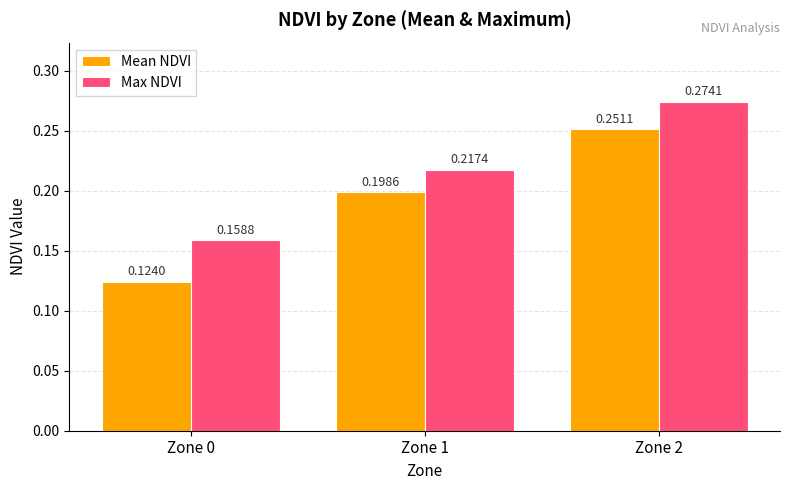

Which label corresponds to the largest value in the chart?

Zone 2